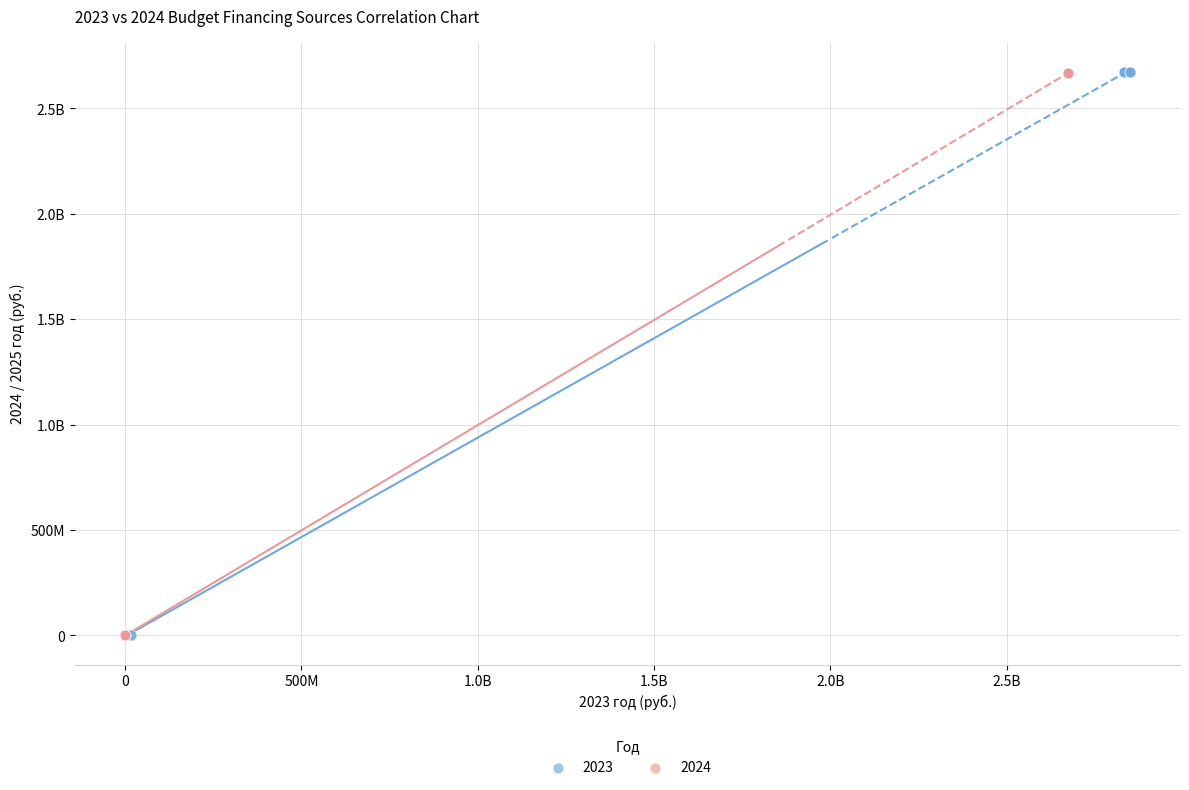

What are all the series names shown in the legend?

2023, 2024